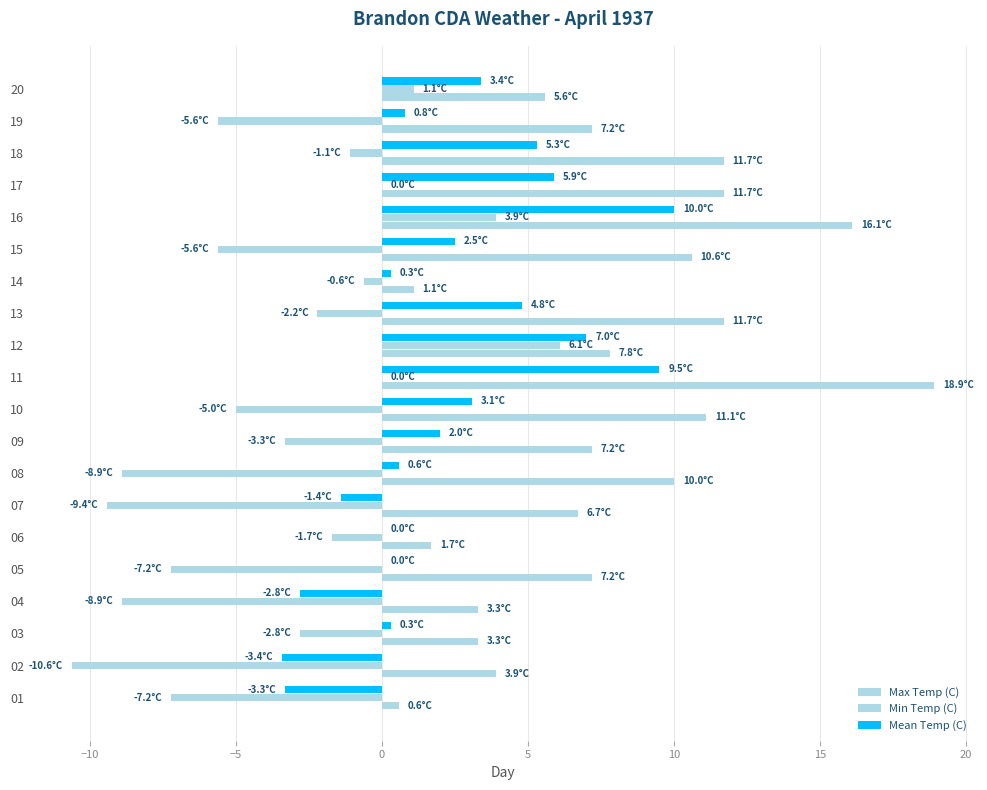

Count the number of categories in the chart.

20